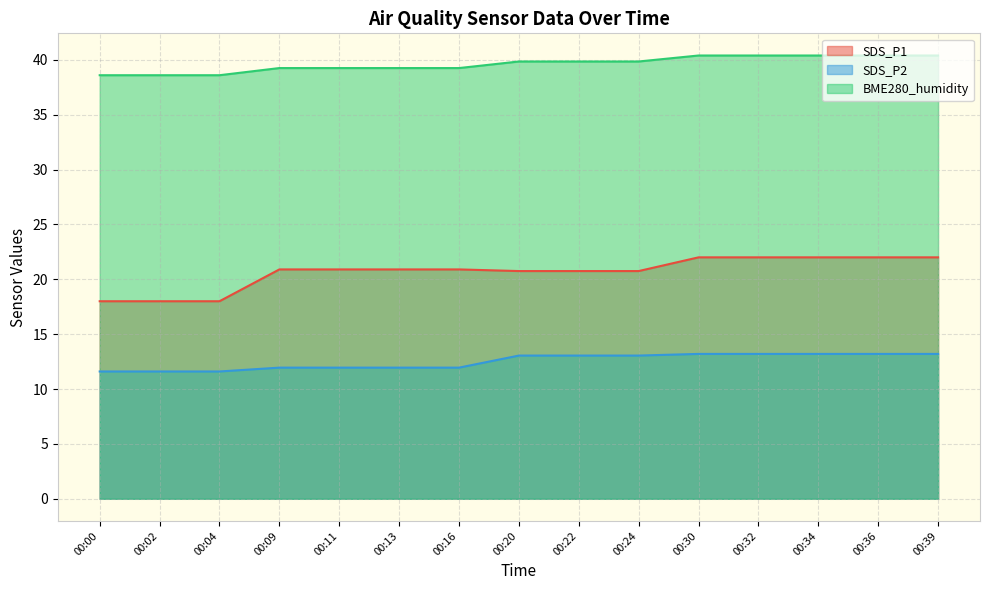

Is the value of BME280_humidity at 00:34 greater than the value of SDS_P1 at 00:02?

Yes